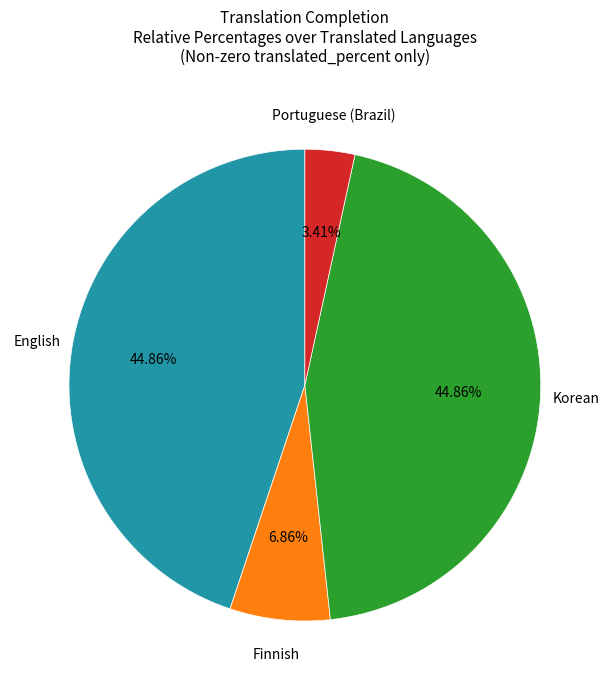

Is there a majority slice in this chart?

No